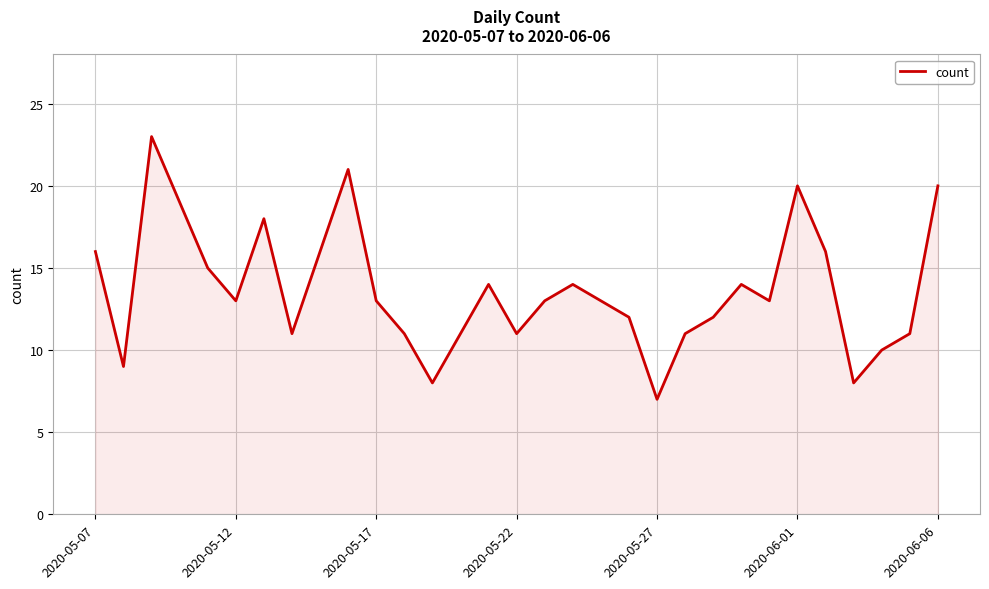

What is the greatest value displayed?

23